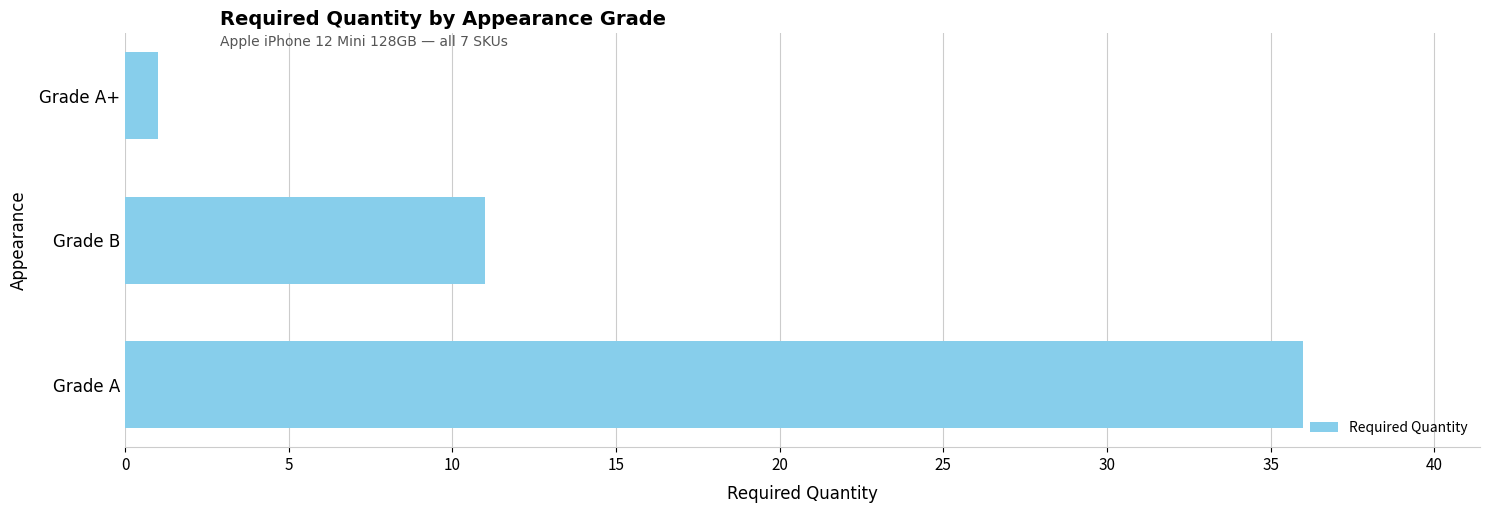

True or false: the data shows 64 at Grade A.

False